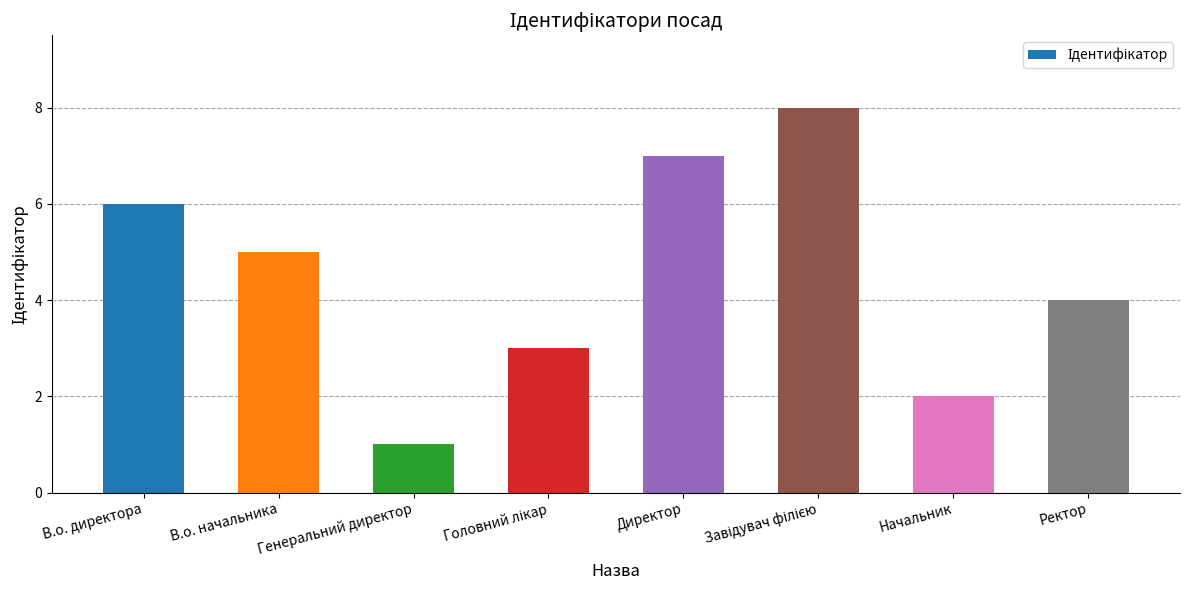

How many bars are there in total?

8